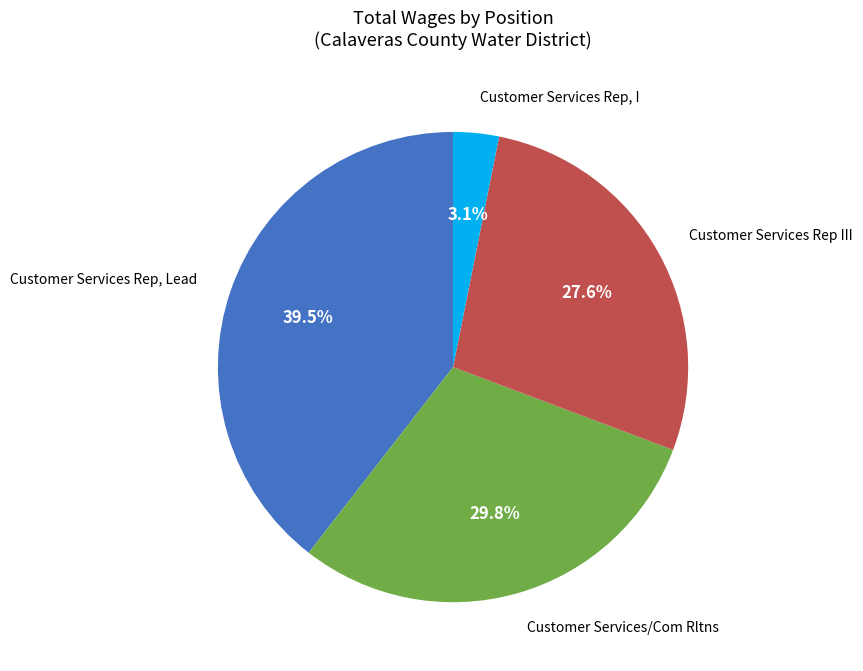

Does Customer Services Rep, I account for over 50% of the chart?

No